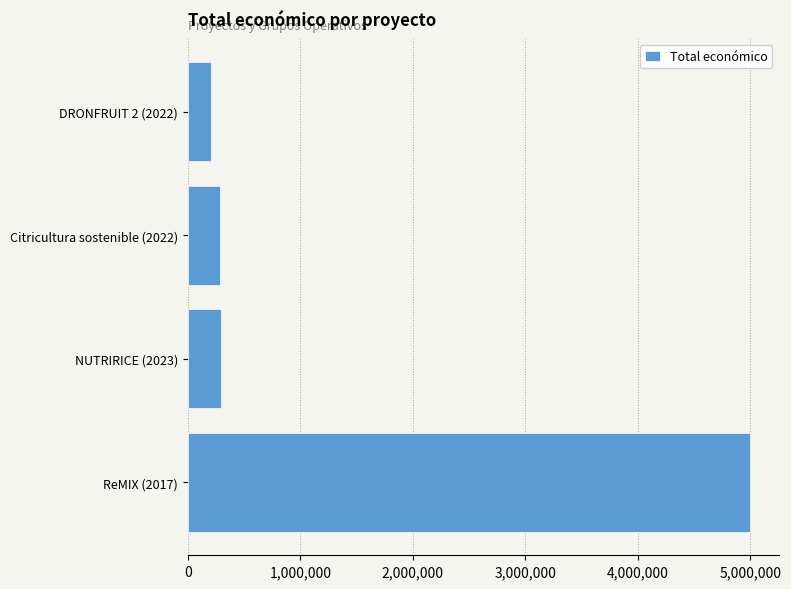

What is the greatest value displayed?

5000000